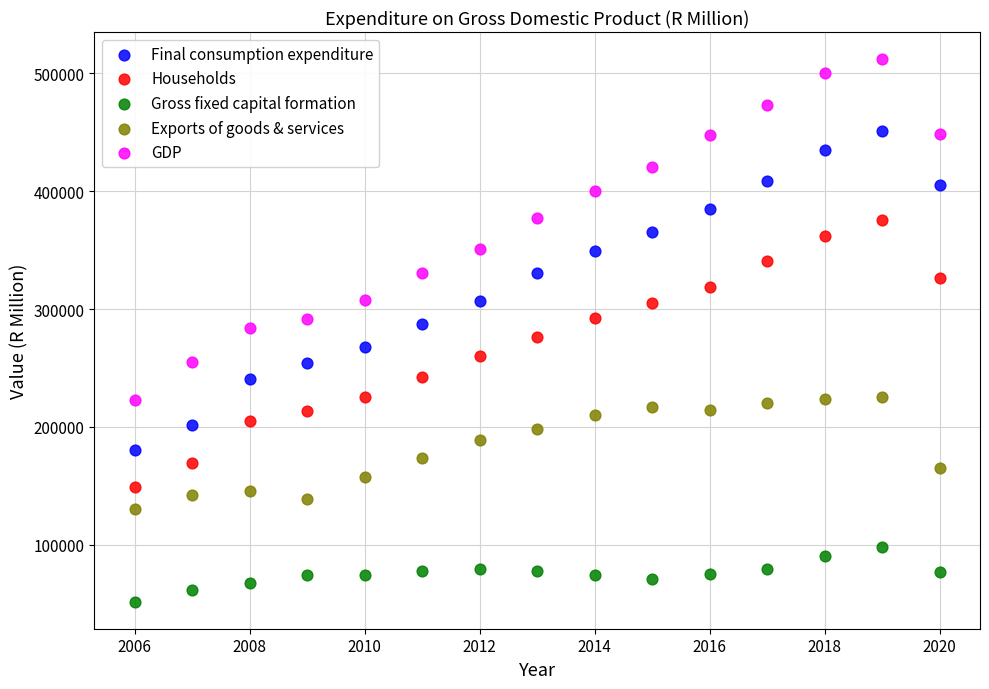

Which series has the widest spread of Y values?

GDP